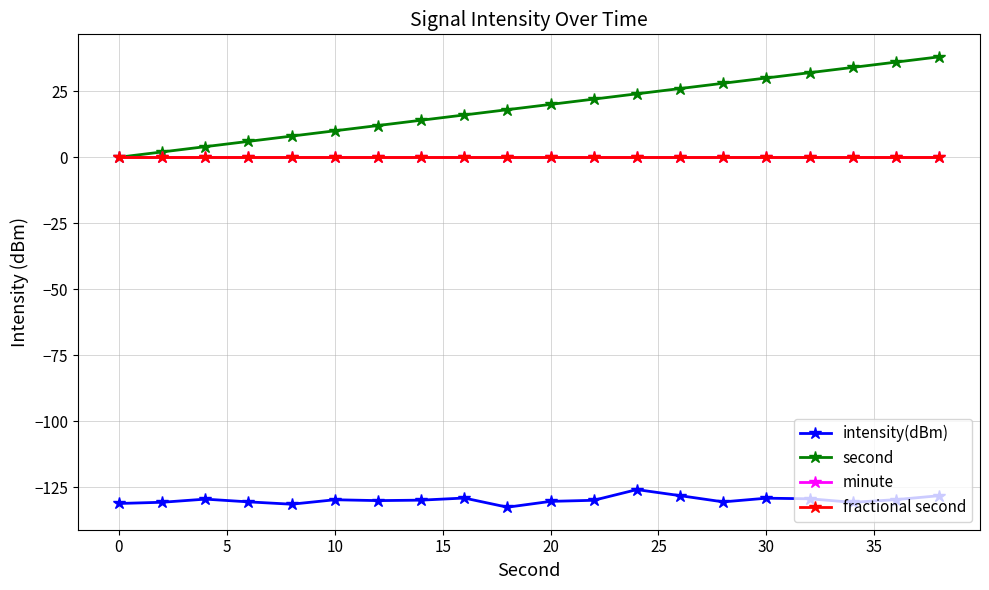

True or false: intensity(dBm) and fractional second intersect in this chart.

False